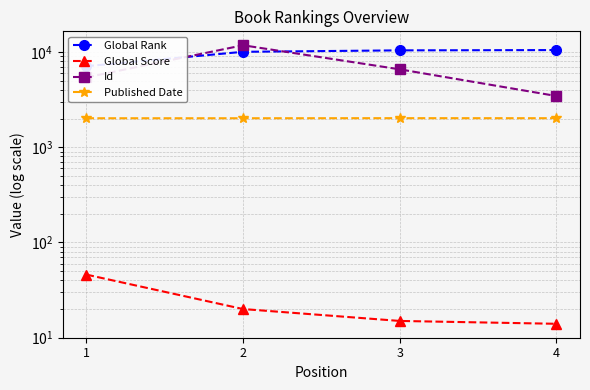

Is it true that Id equals 6574 at 3?

True